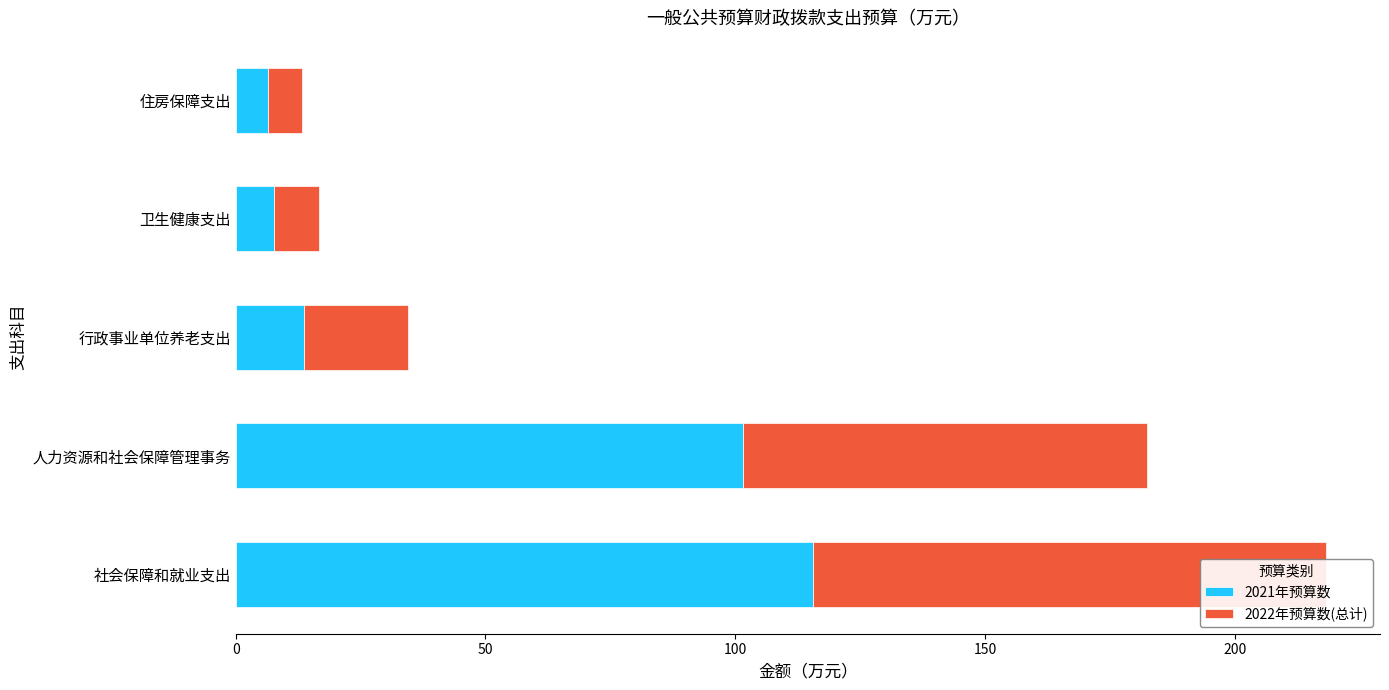

Rank the series by their average value, from highest to lowest.

2021年预算数, 2022年预算数(总计)